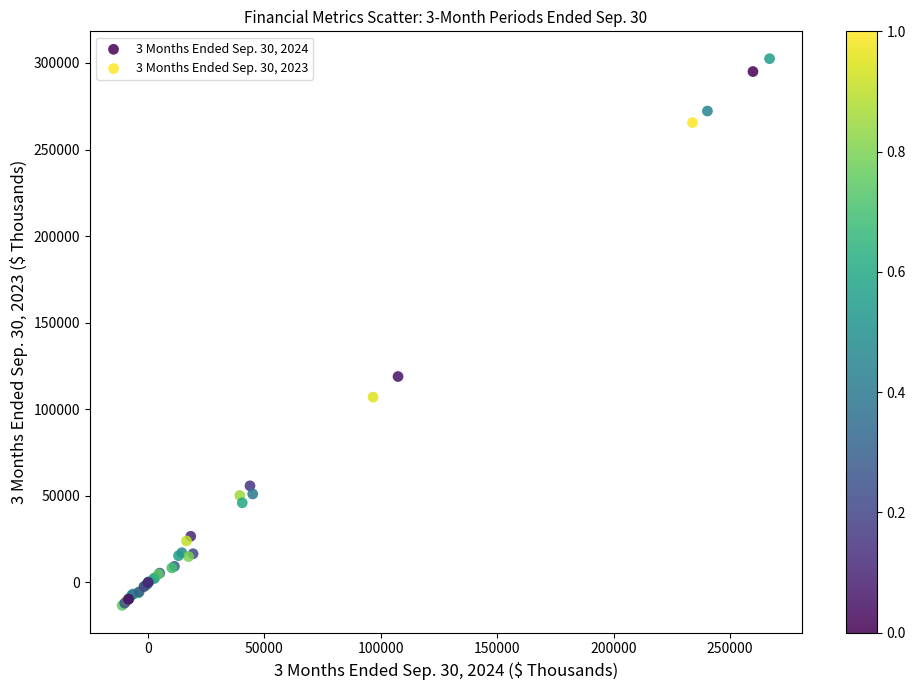

Which series has the largest Y range (max minus min)?

3 Months Ended Sep. 30, 2024